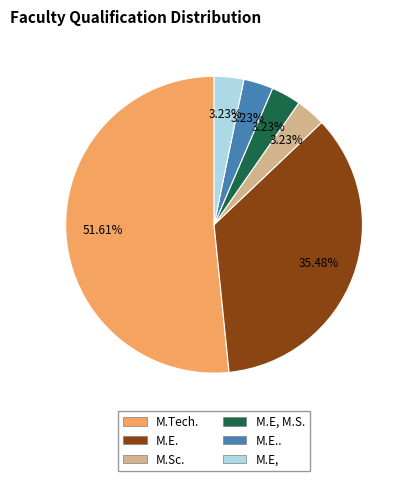

Does any single category account for the majority?

Yes